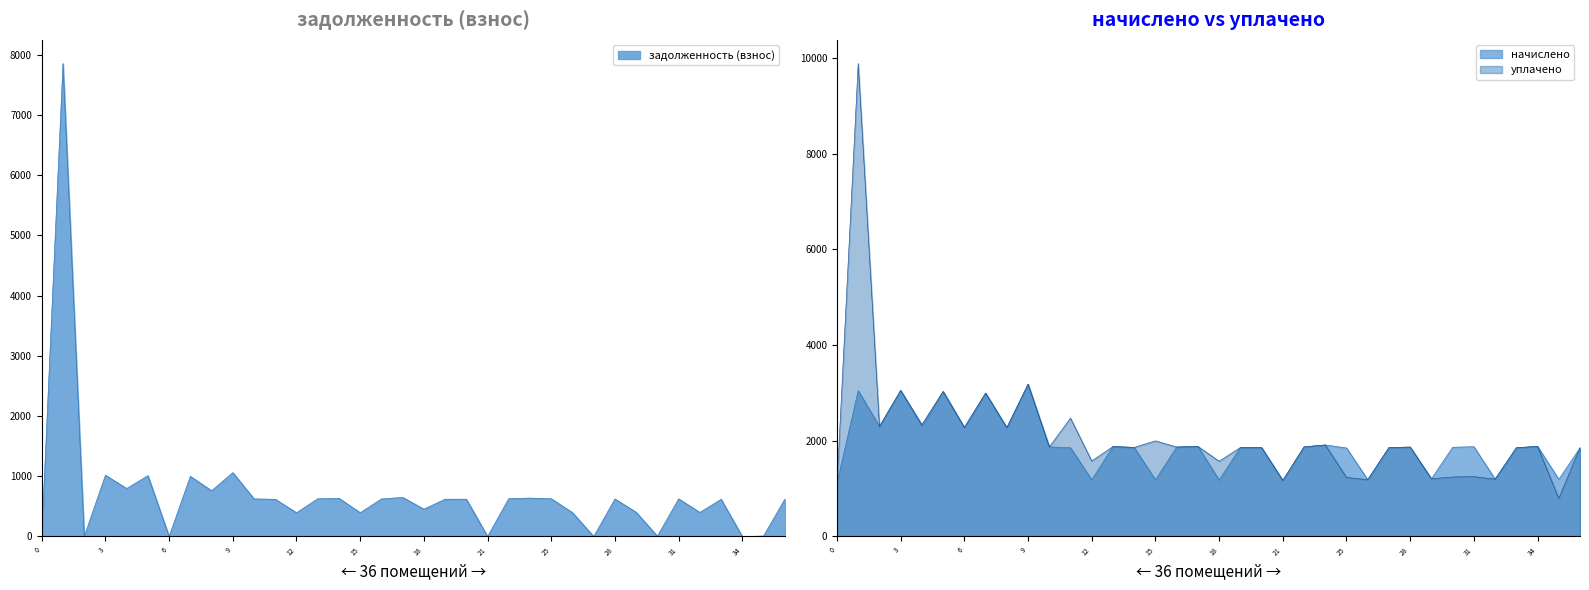

Which series has the largest total across all categories?

уплачено